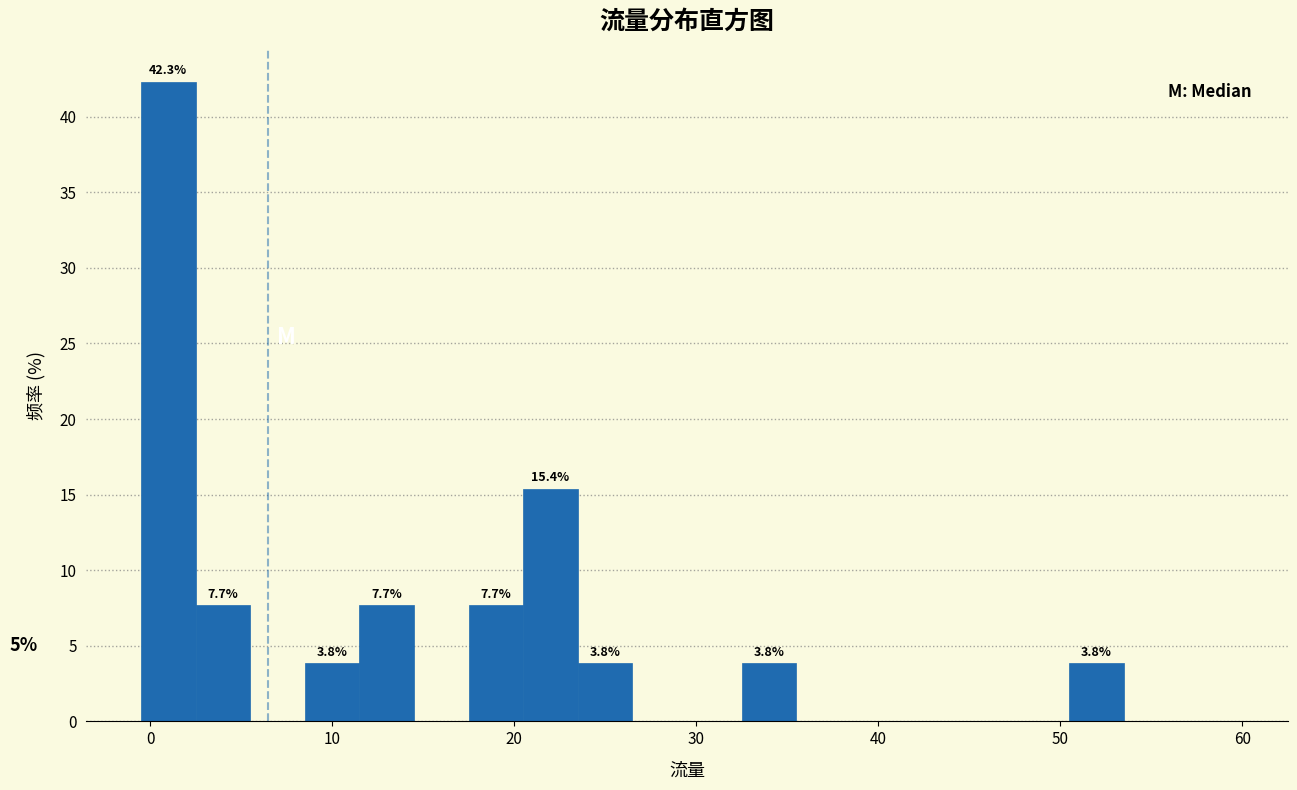

Read against the x-axis, roughly where is the centre of the tallest bar?

1